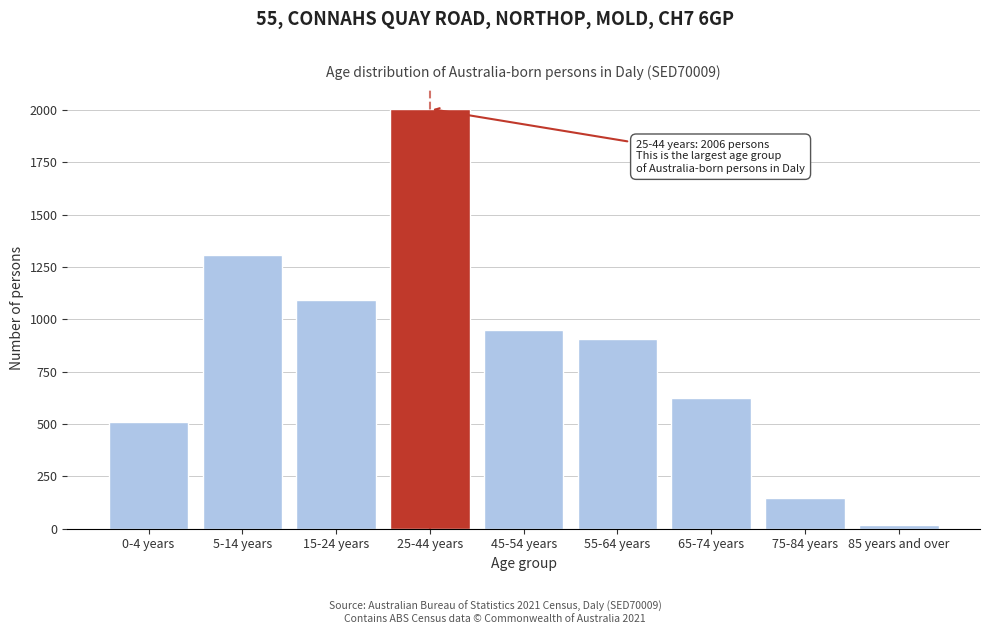

Reading left to right, transcribe all the data shown in this chart.

0-4 years=509	5-14 years=1308	15-24 years=1092	25-44 years=2006	45-54 years=948	55-64 years=908	65-74 years=624	75-84 years=146	85 years and over=20